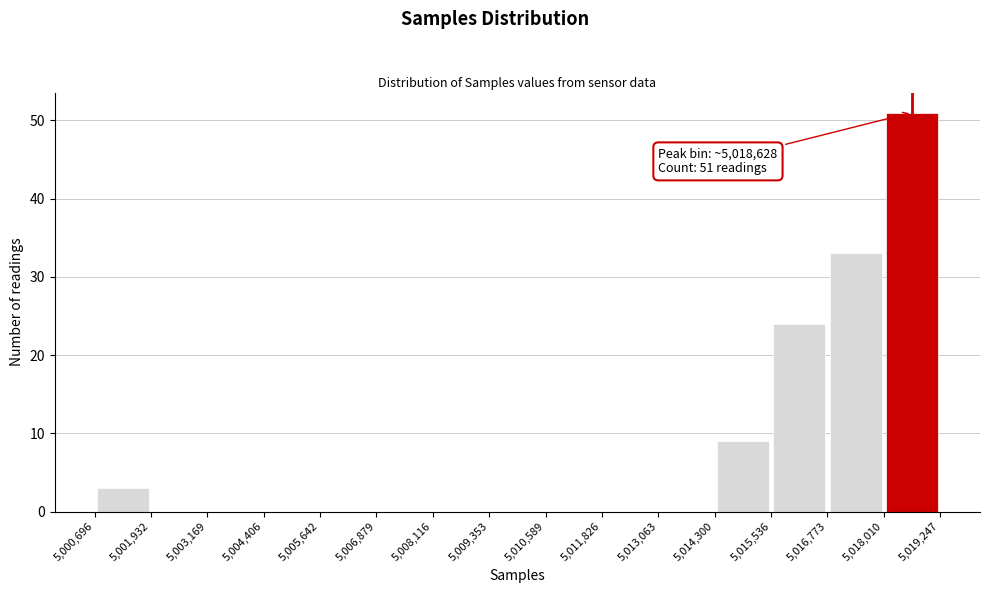

Which range on the x-axis has the tallest bar?

5,018,010 to 5,019,247